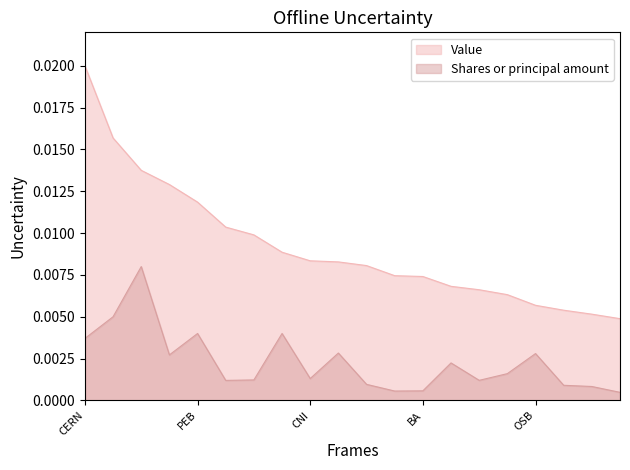

Which series changed the most between IVZ and TLT?

Value